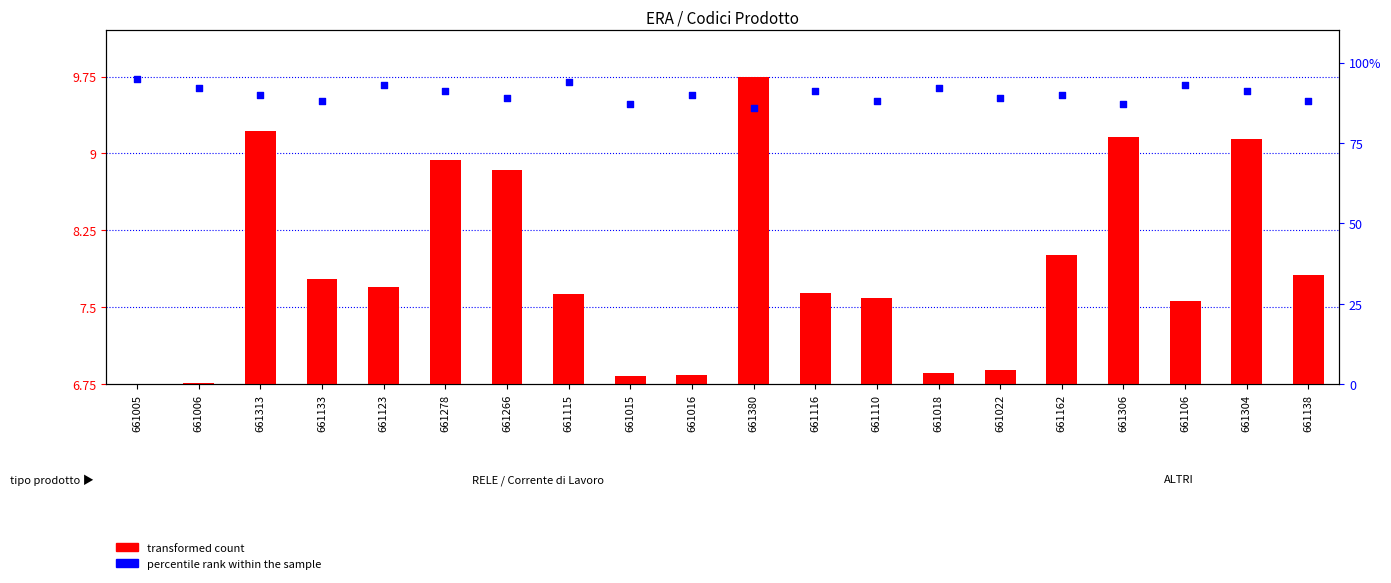

Which series has the largest total across all categories?

percentile rank within the sample